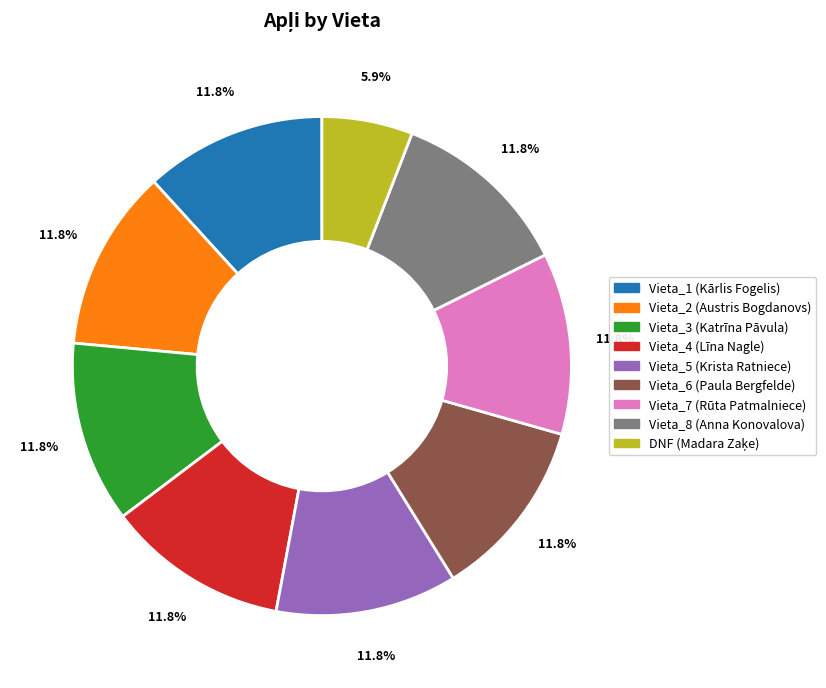

Is there a majority slice in this chart?

No